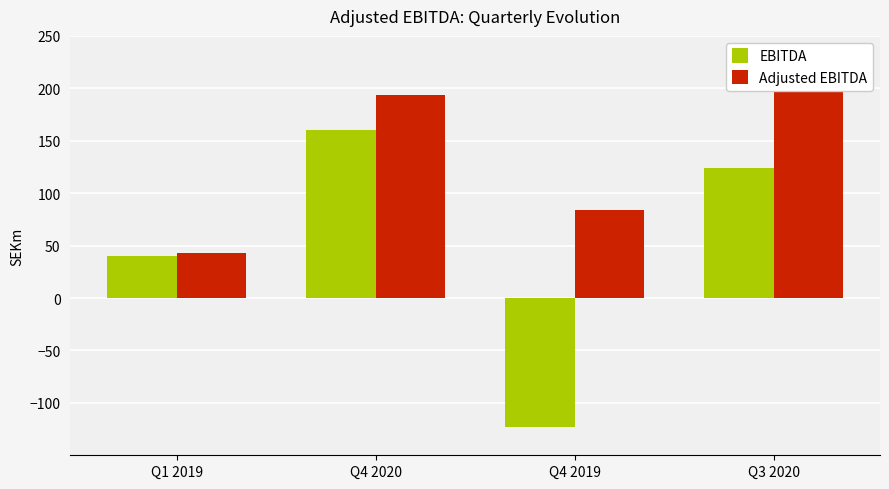

How many bars are there in each group?

2